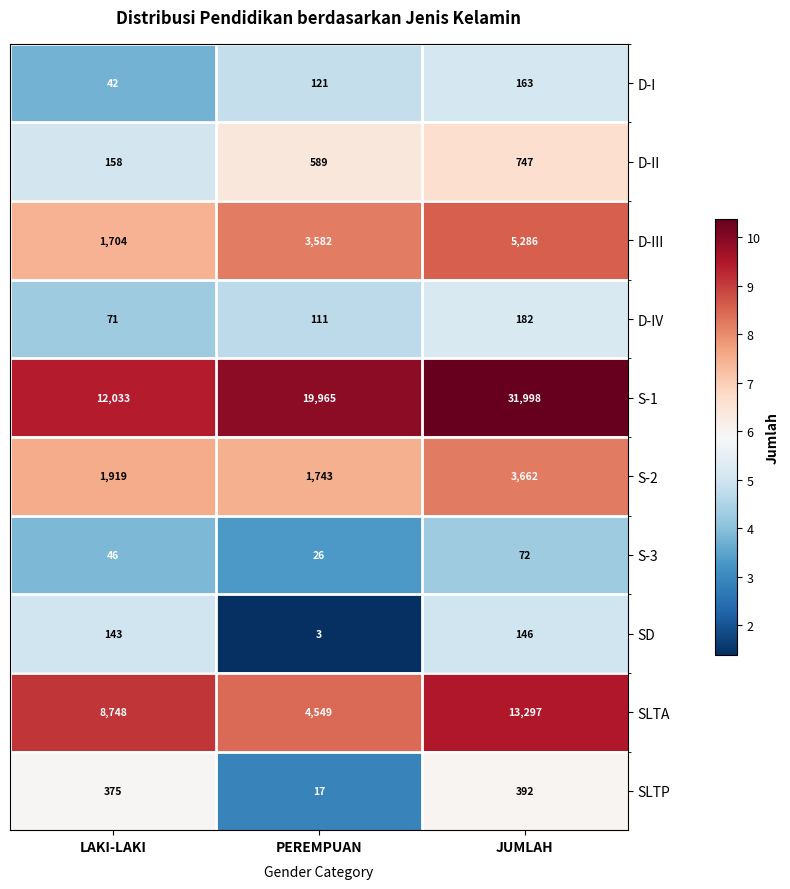

Rank the series at PEREMPUAN from lowest to highest value.

SD, SLTP, S-3, D-IV, D-I, D-II, S-2, D-III, SLTA, S-1